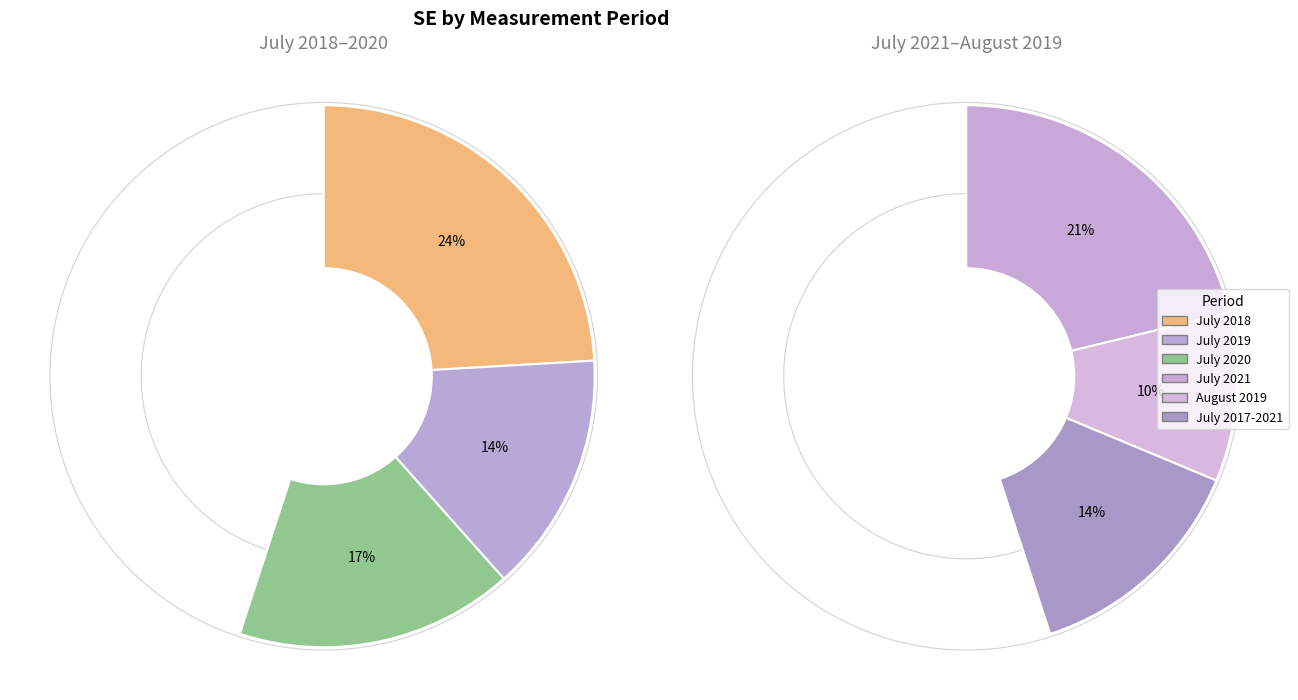

What percentage do July 2020 and July 2021 together represent?

37.8%